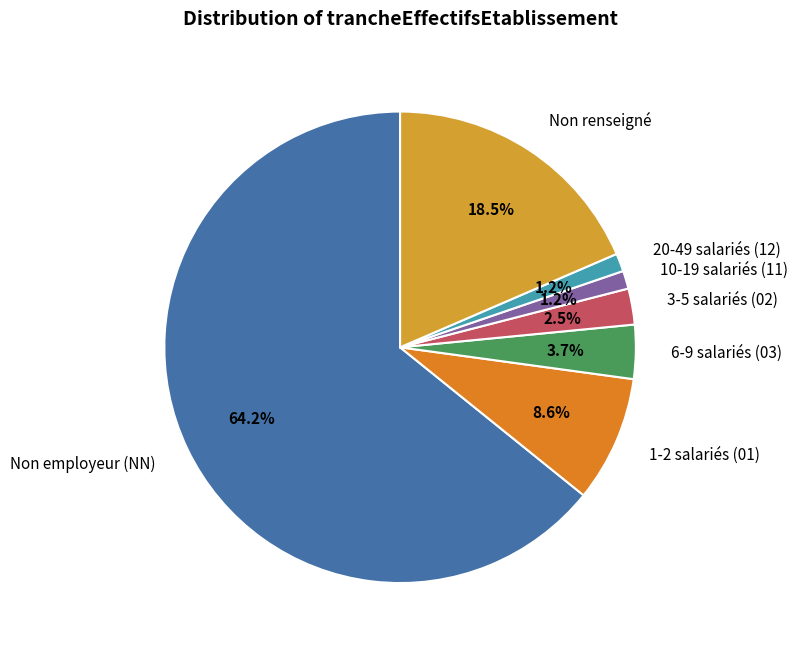

How many slices are in this pie chart?

7